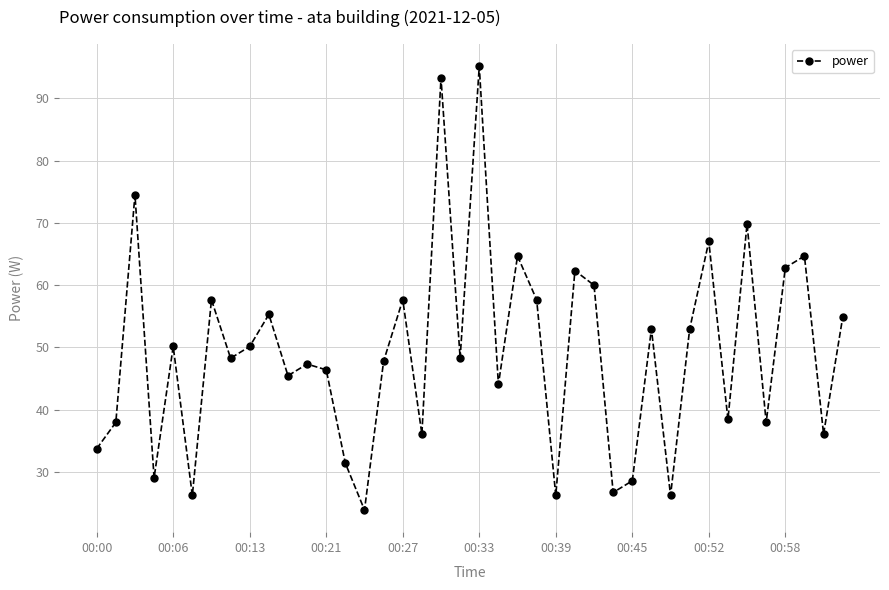

What is the value of the 33rd point from the left?

67.0